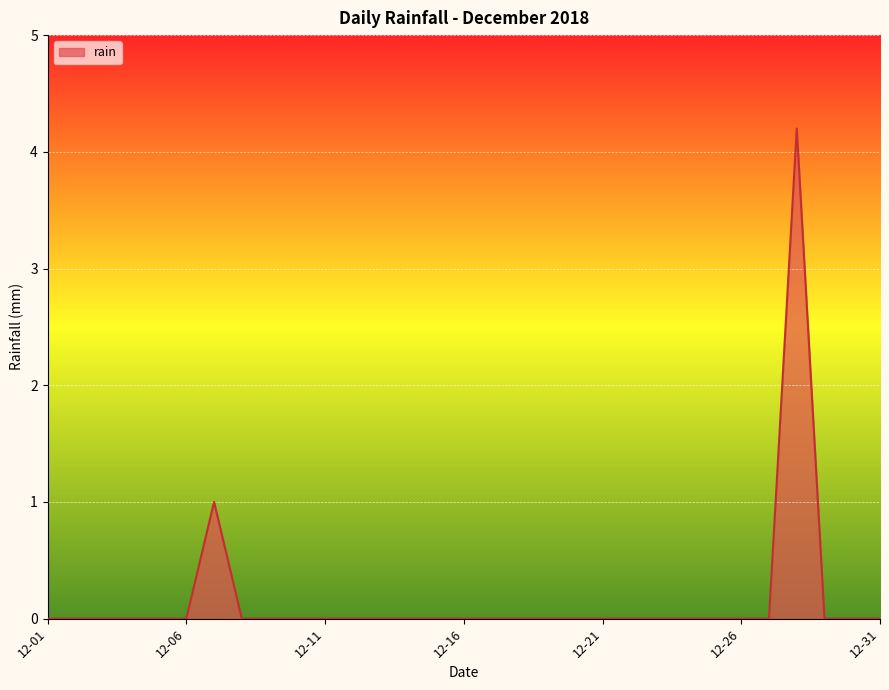

What is the maximum value shown in the chart?

4.2